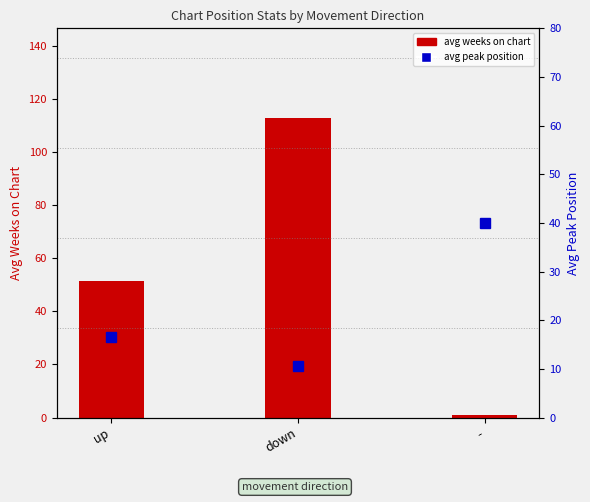

What is the value of the avg peak position bar at the 2nd from the left?

10.5